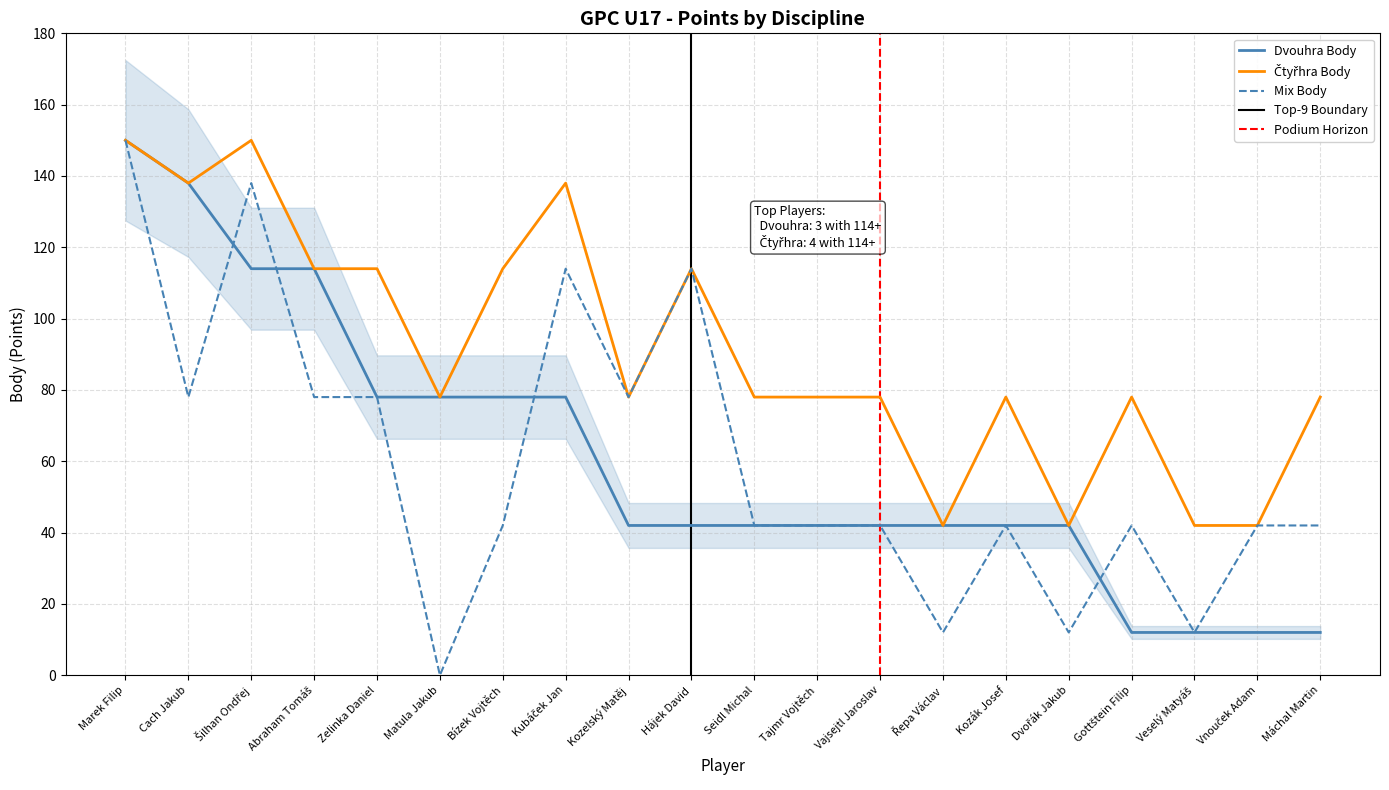

What is the maximum value shown in the chart?

150